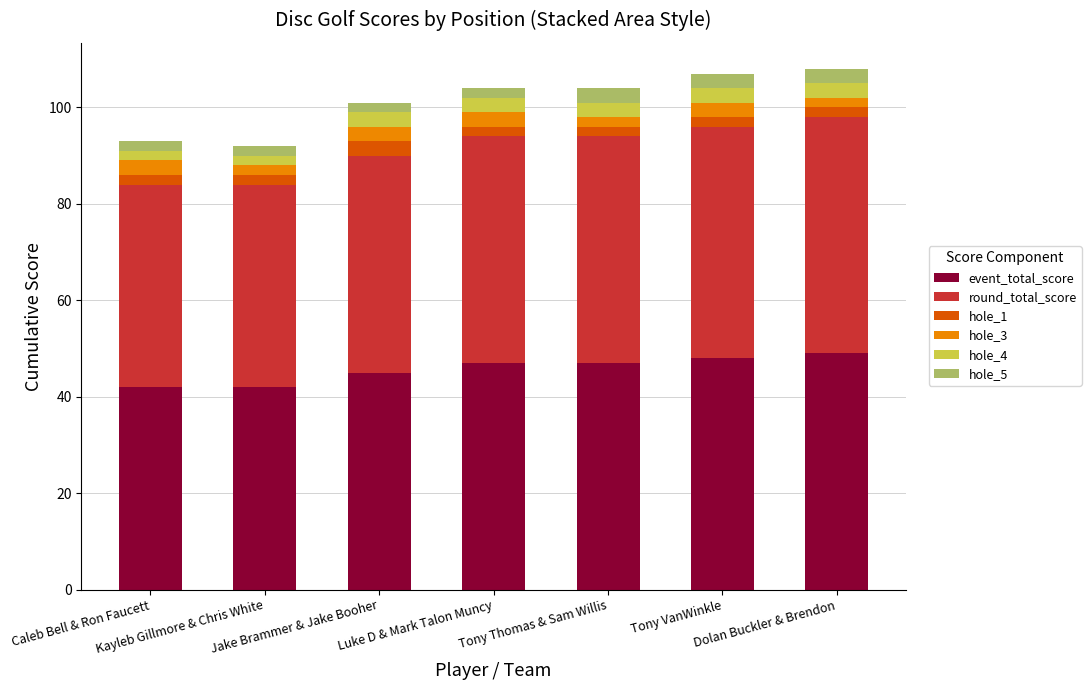

What is the average value of the event_total_score series?

46